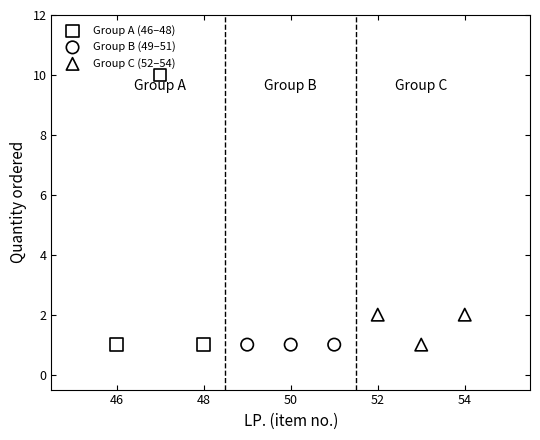

Which series contains the highest Y value?

Group A (46–48)